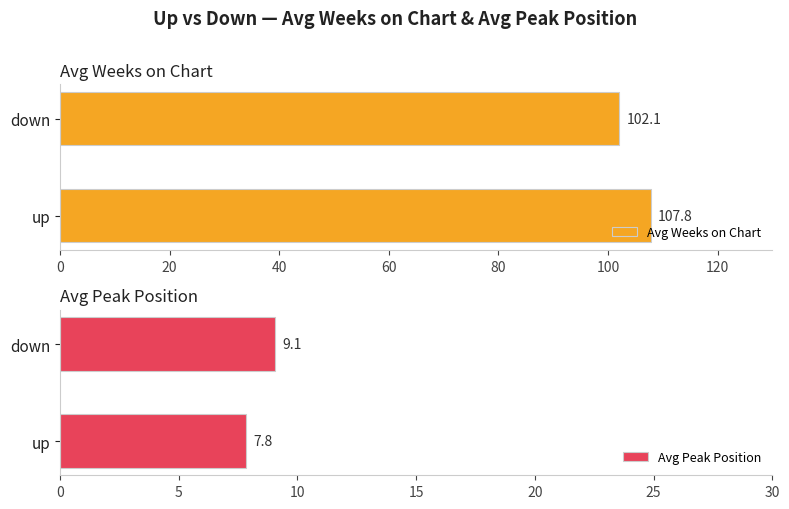

What is the maximum value shown in the chart?

107.8